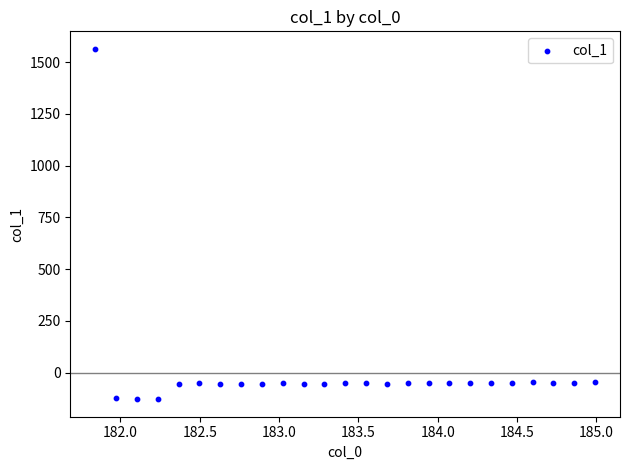

What is the range of X values (max minus min)?

3.1